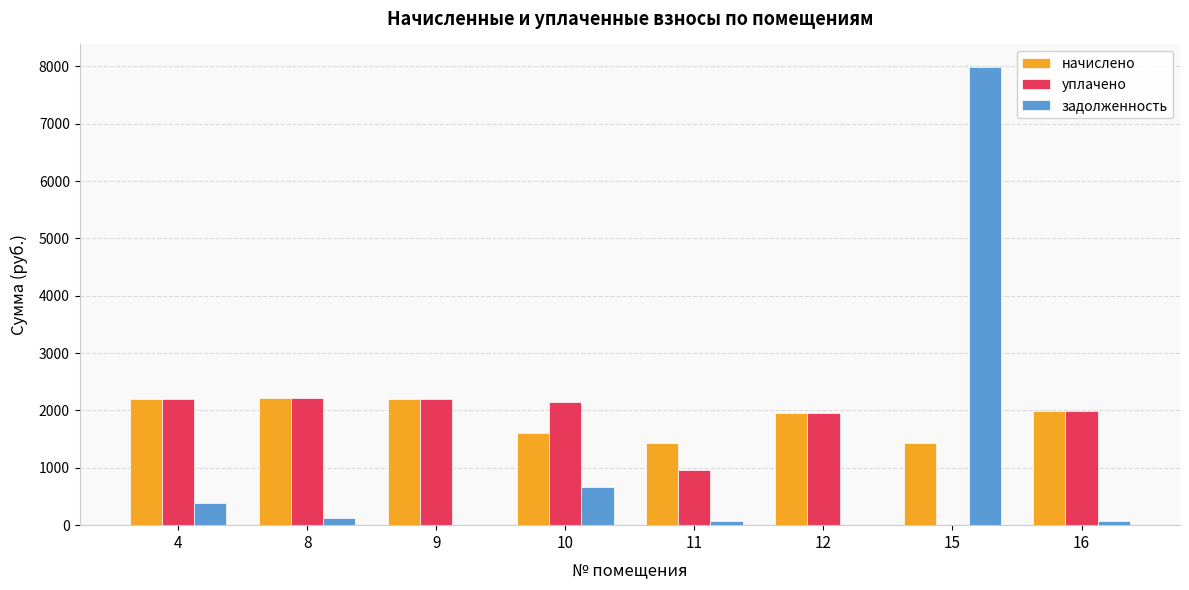

Which category has the highest value across all series?

15